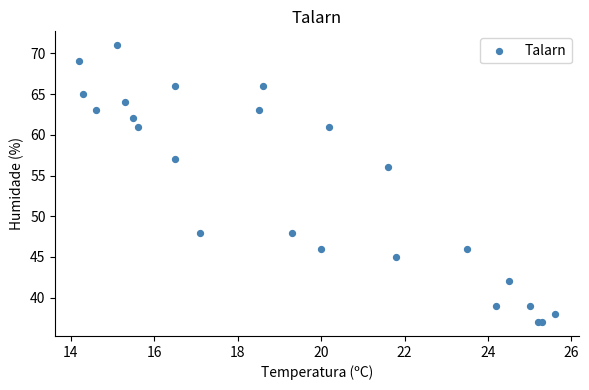

What Y value in the scatter plot is closest to 54?

56